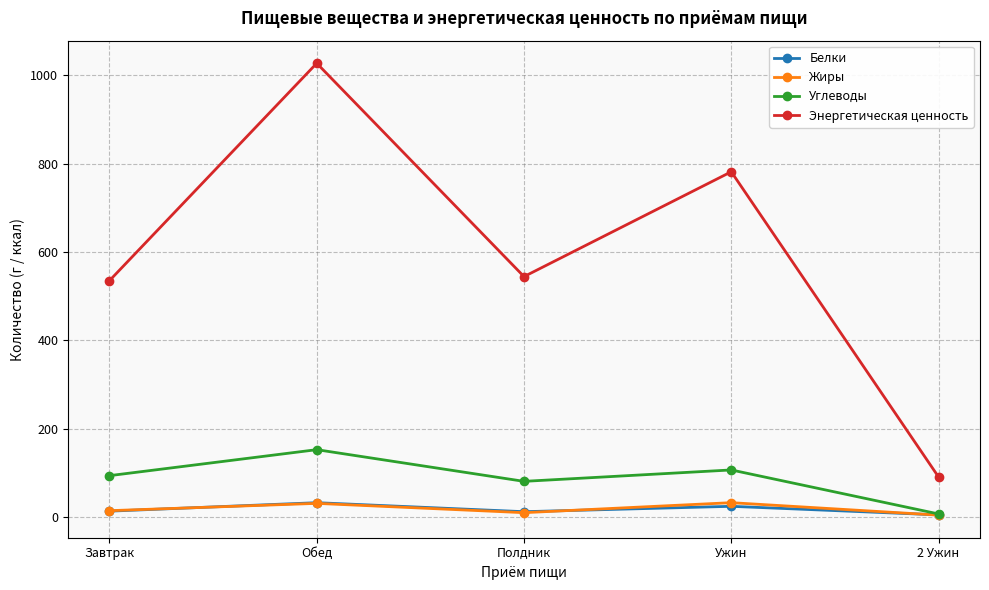

Where does the Энергетическая ценность series first go above 544?

Обед